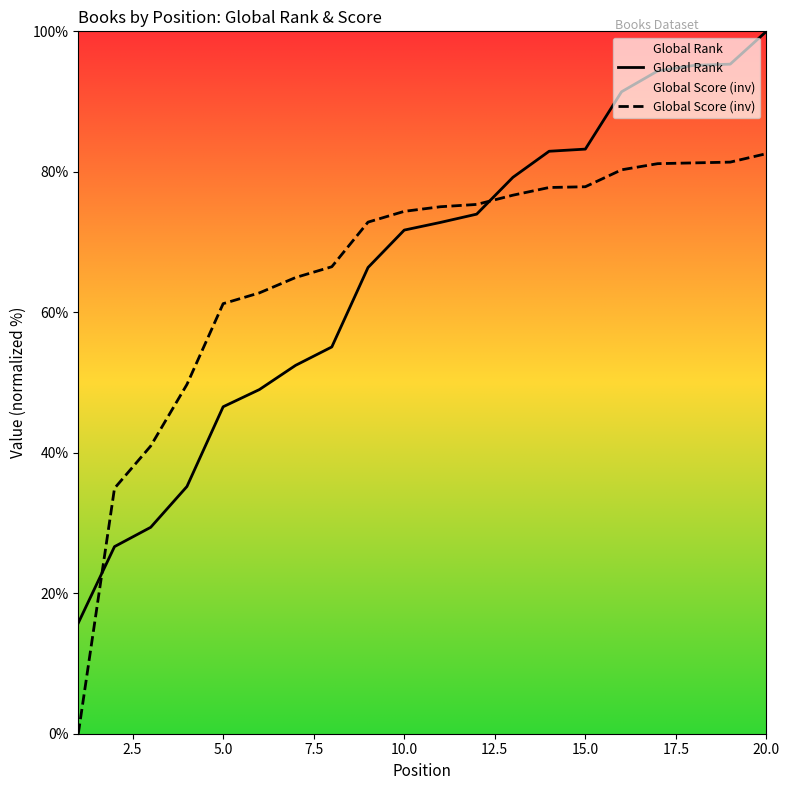

What is the total value across all series at 10.0?

146.1